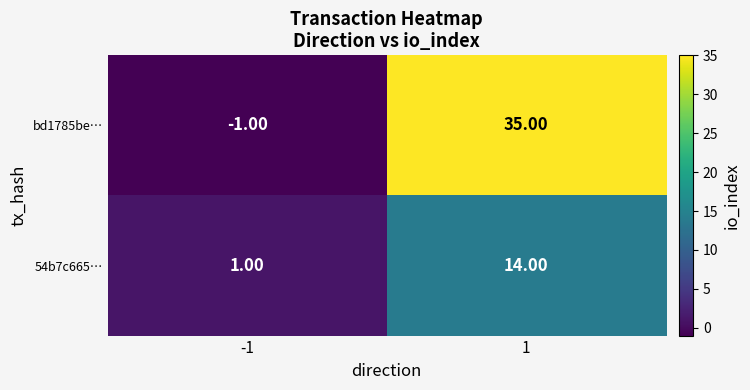

What is the sum of all bd1785be… values?

34